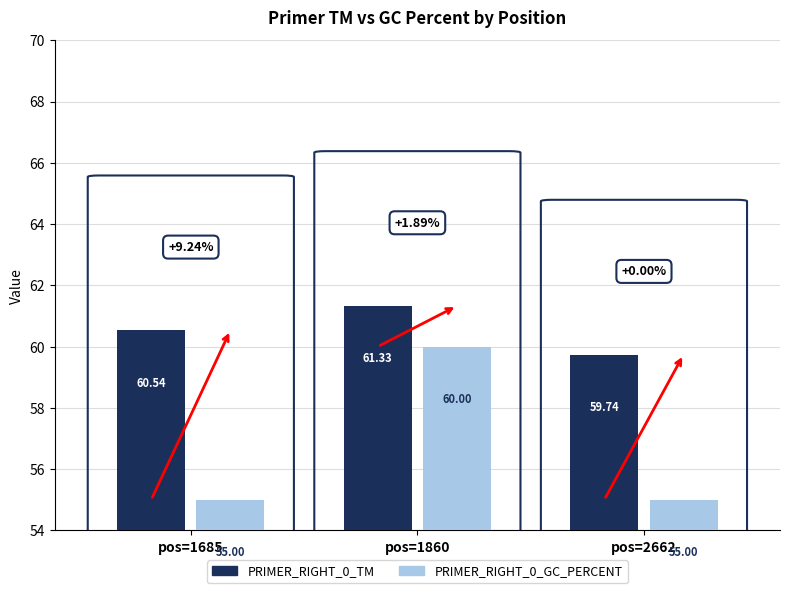

What is the sum of all PRIMER_RIGHT_0_TM values?

181.6